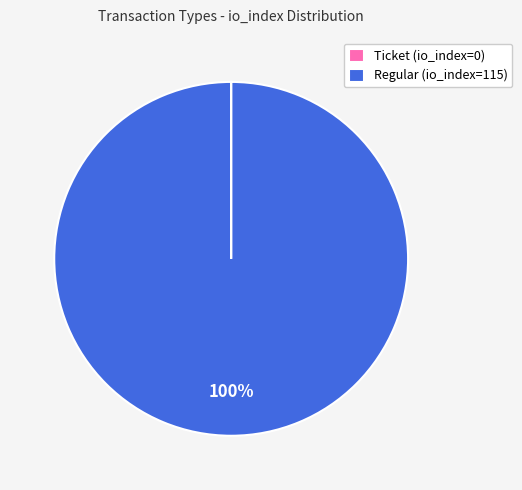

True or false: Regular (io_index=115) accounts for 100% of the total.

True